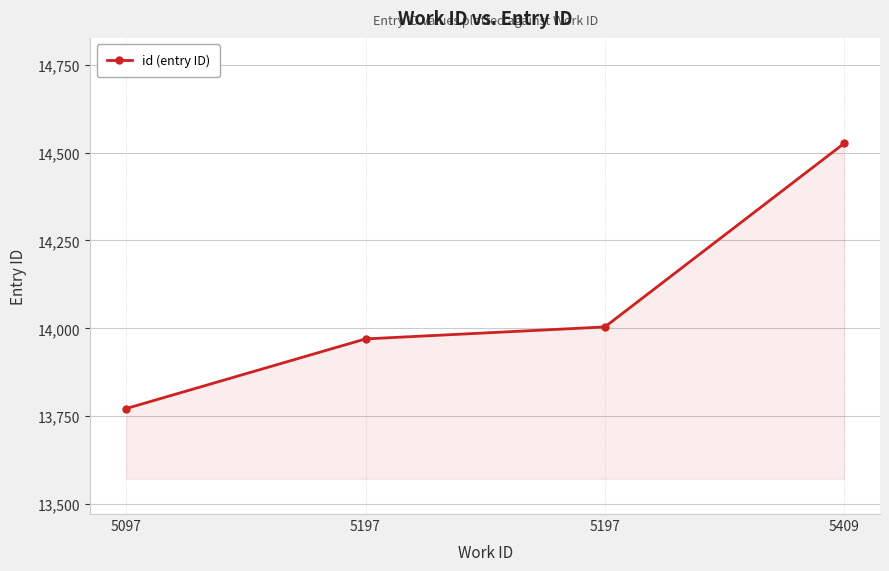

How many categories are shown in the chart?

4